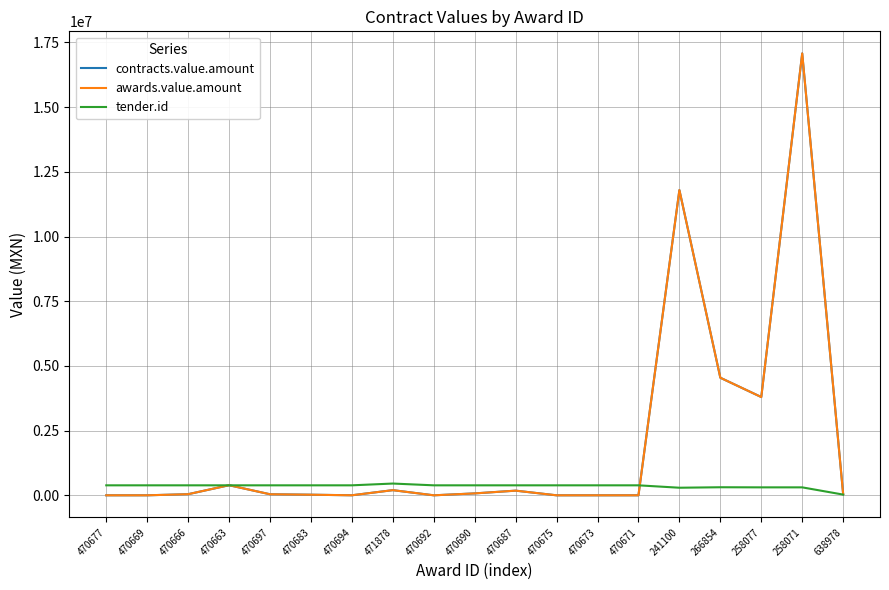

Reading left to right, list all the values displayed in this chart.

contracts.value.amount: 470677=240.0	470669=412.0	470666=43340.0	470663=390060.0	470697=40500.0	470683=23400.0	470694=1350.0	471878=199231.4	470692=270.0	470690=73800.0	470687=180124.0	470675=54.0	470673=180.0	470671=544.0	241100=11795465.7	266854=4543076.8	258077=3796830.9	258071=17074859.9	638978=46420.0
awards.value.amount: 470677=240.0	470669=412.0	470666=43340.0	470663=390060.0	470697=40500.0	470683=23400.0	470694=1350.0	471878=199231.4	470692=270.0	470690=73800.0	470687=180124.0	470675=54.0	470673=180.0	470671=544.0	241100=11795465.7	266854=4543076.8	258077=3796830.9	258071=17074859.9	638978=46420.0
tender.id: 470677=385866.0	470669=385866.0	470666=385866.0	470663=385866.0	470697=385866.0	470683=385866.0	470694=385866.0	471878=454556.0	470692=385866.0	470690=385866.0	470687=385866.0	470675=385866.0	470673=385866.0	470671=385866.0	241100=293001.0	266854=311588.0	258077=307352.0	258071=307352.0	638978=27719.0